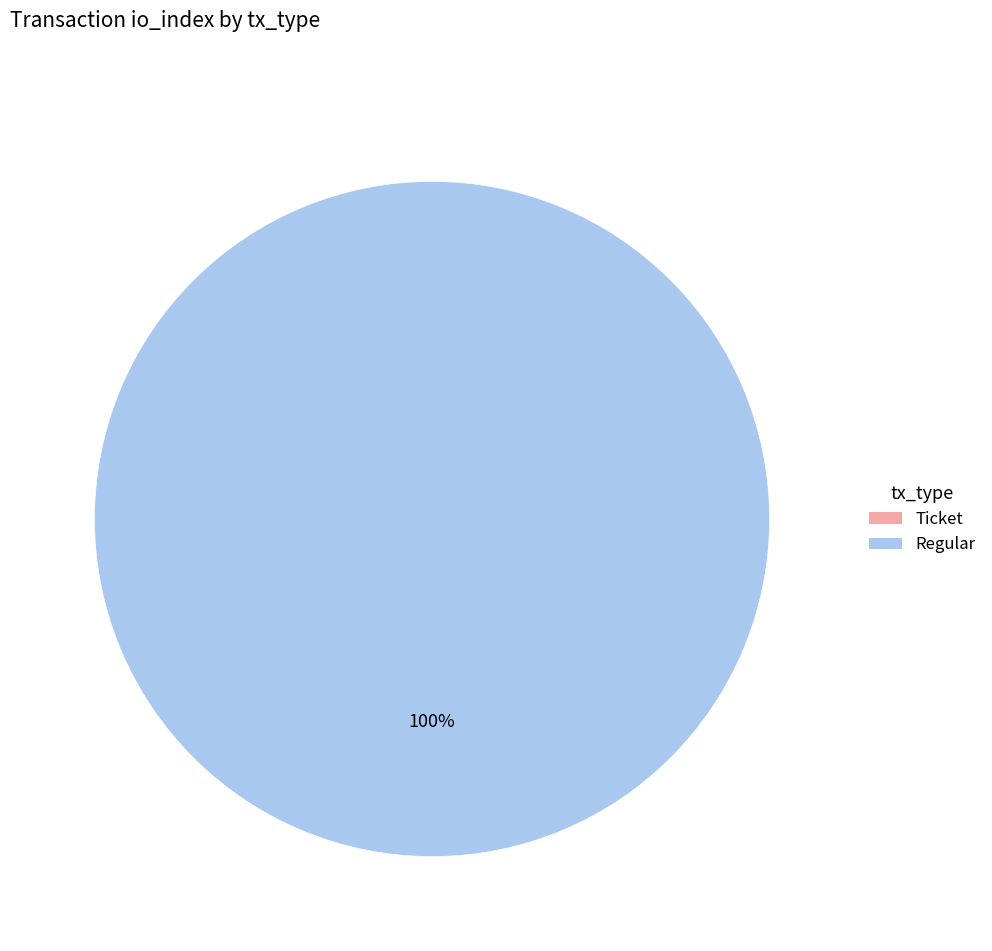

Does Regular represent more than half of the total?

Yes